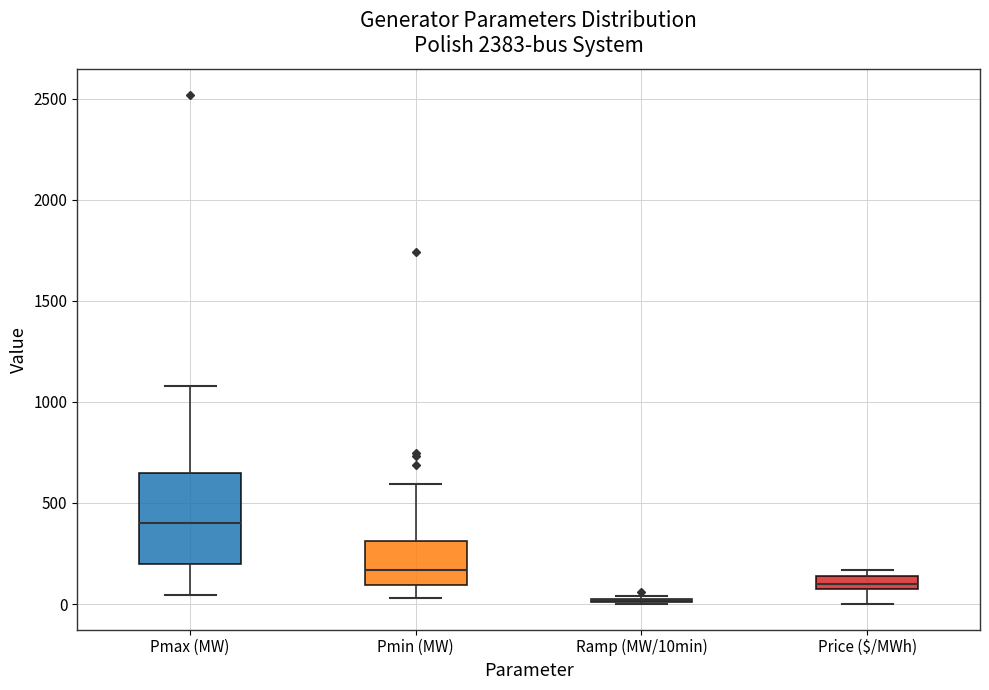

Where does the lower whisker of the box for Pmax (MW) end on the y-axis? The values are not printed on the chart, so give them approximately, as read against the axis.

50